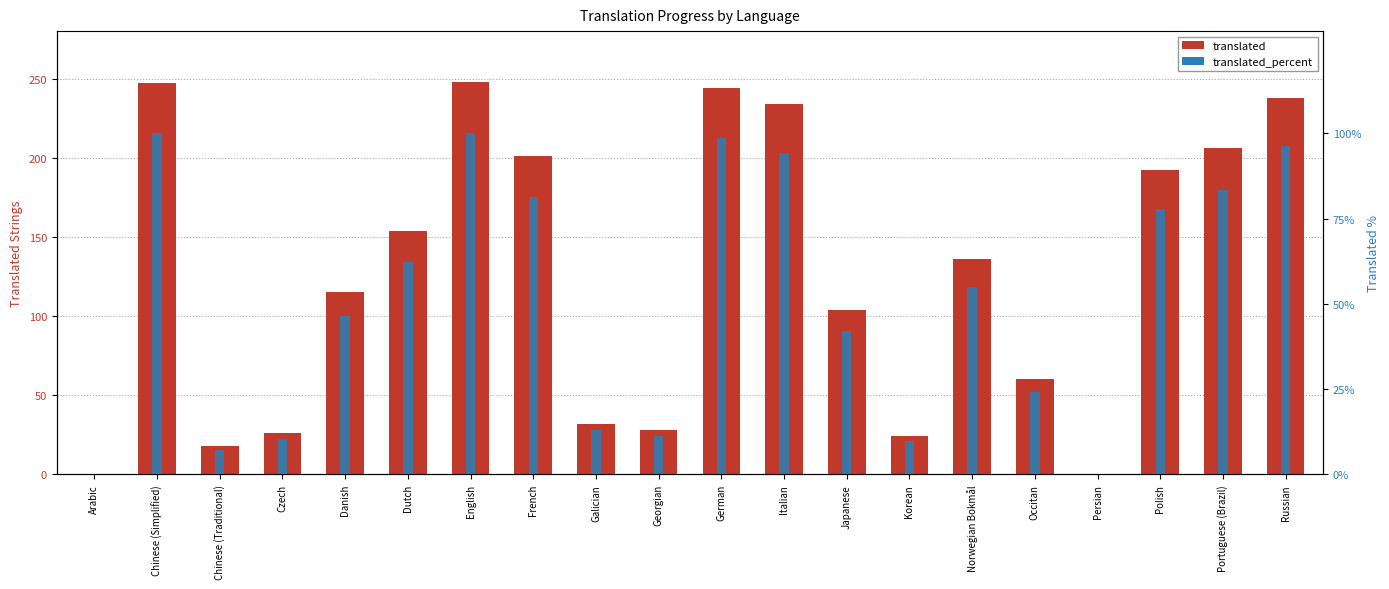

At which category is the sum across all series the highest?

English